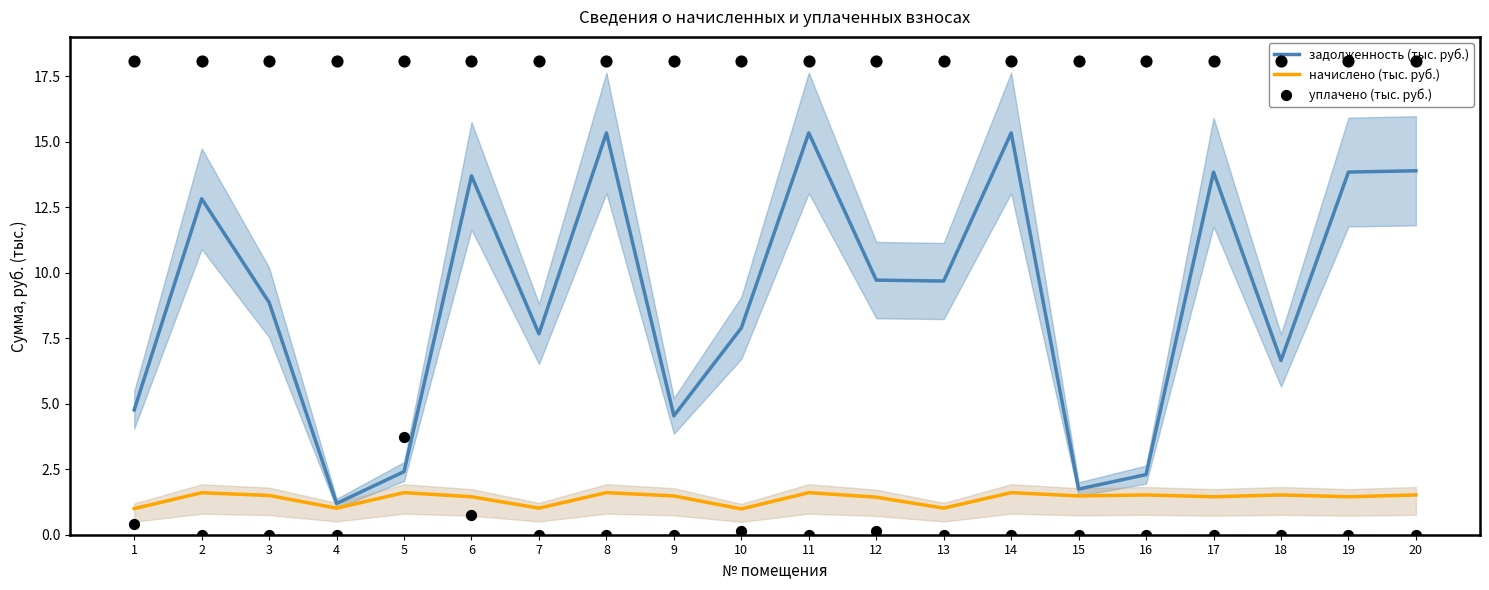

What are all the series names shown in the legend?

задолженность (тыс. руб.), начислено (тыс. руб.), уплачено (тыс. руб.)